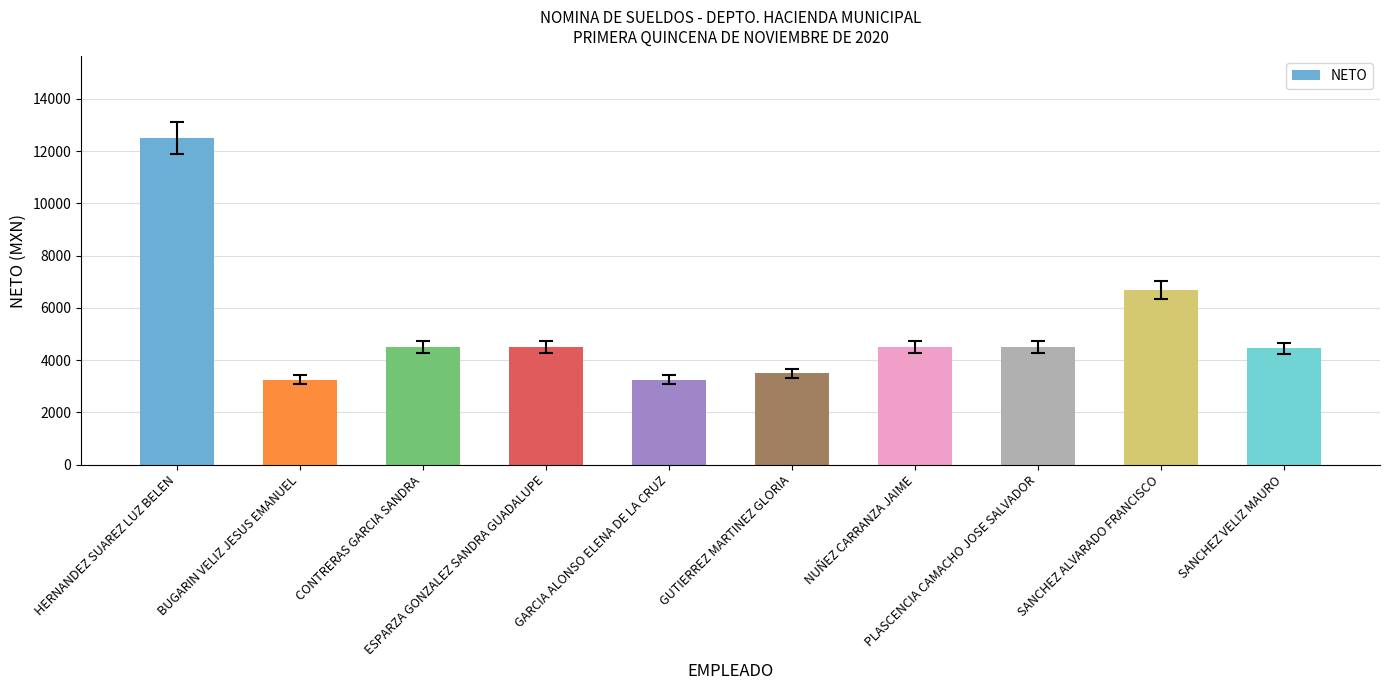

The value at PLASCENCIA CAMACHO JOSE SALVADOR is 2450.5. True or false?

False